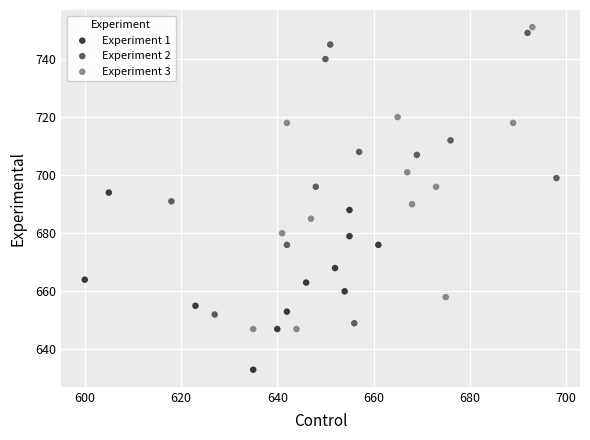

Which series contains the lowest Y value?

Experiment 1